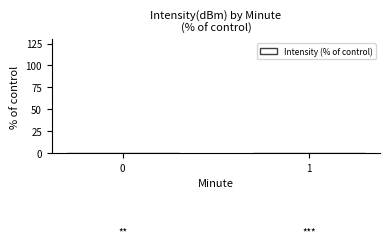

How many distinct data groups are displayed?

1